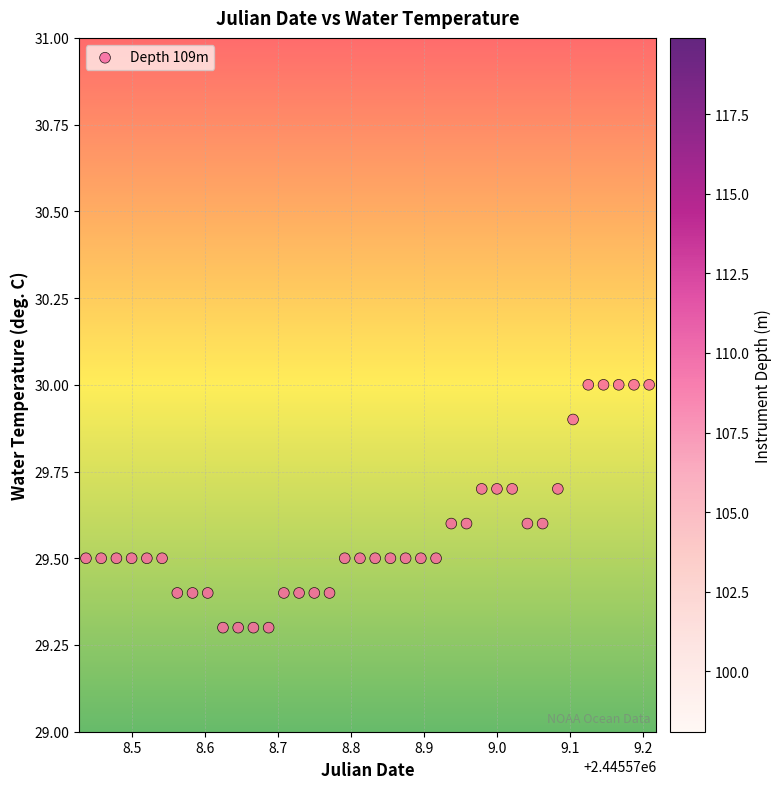

What is the range of X values (max minus min)?

0.8